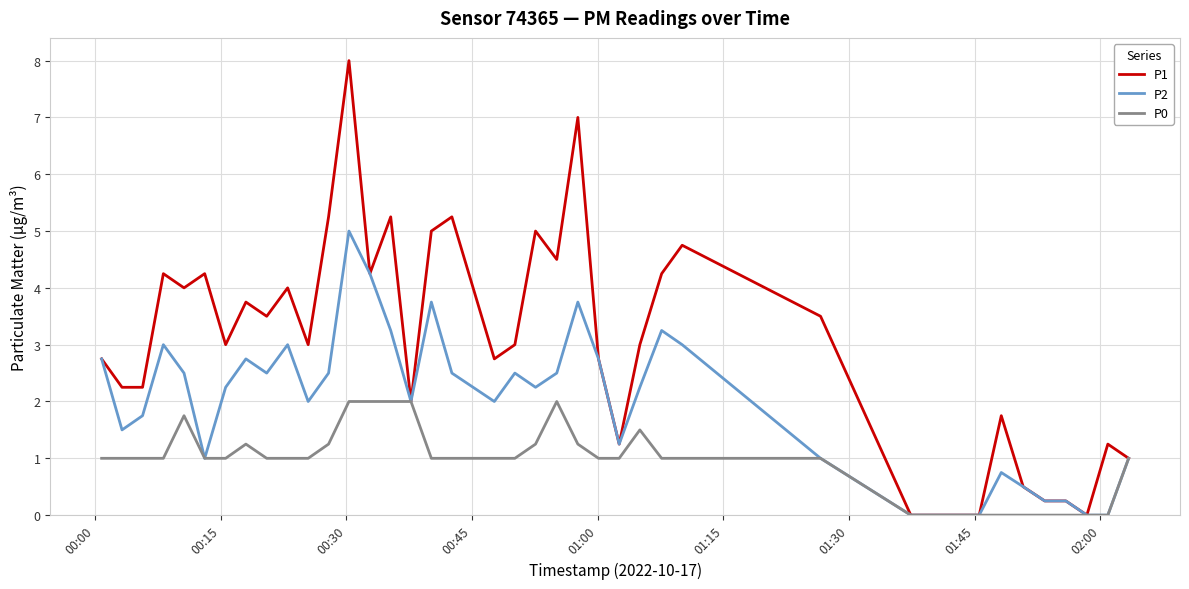

List the series in order of their overall mean, lowest first.

P0, P2, P1